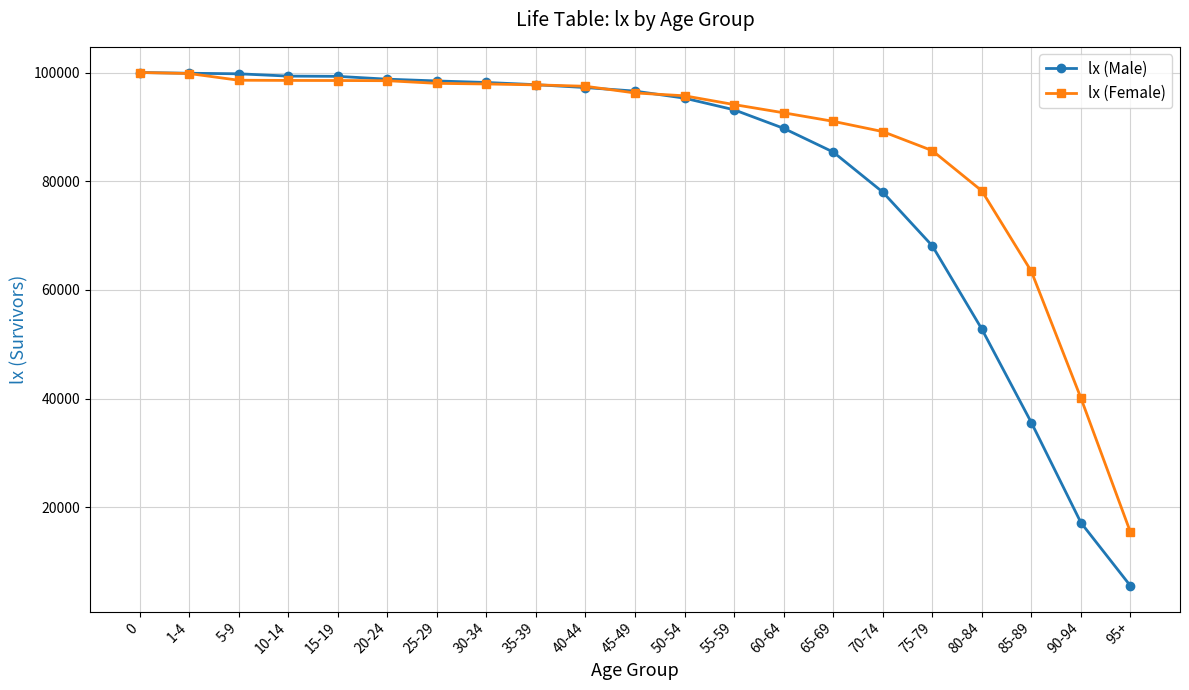

The value of lx (Male) at 80-84 is 52805. True or false?

True